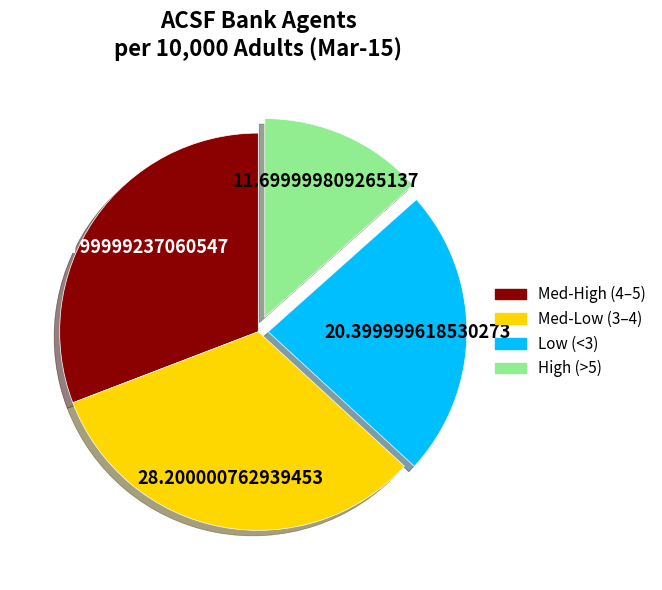

Does any single category account for the majority?

No